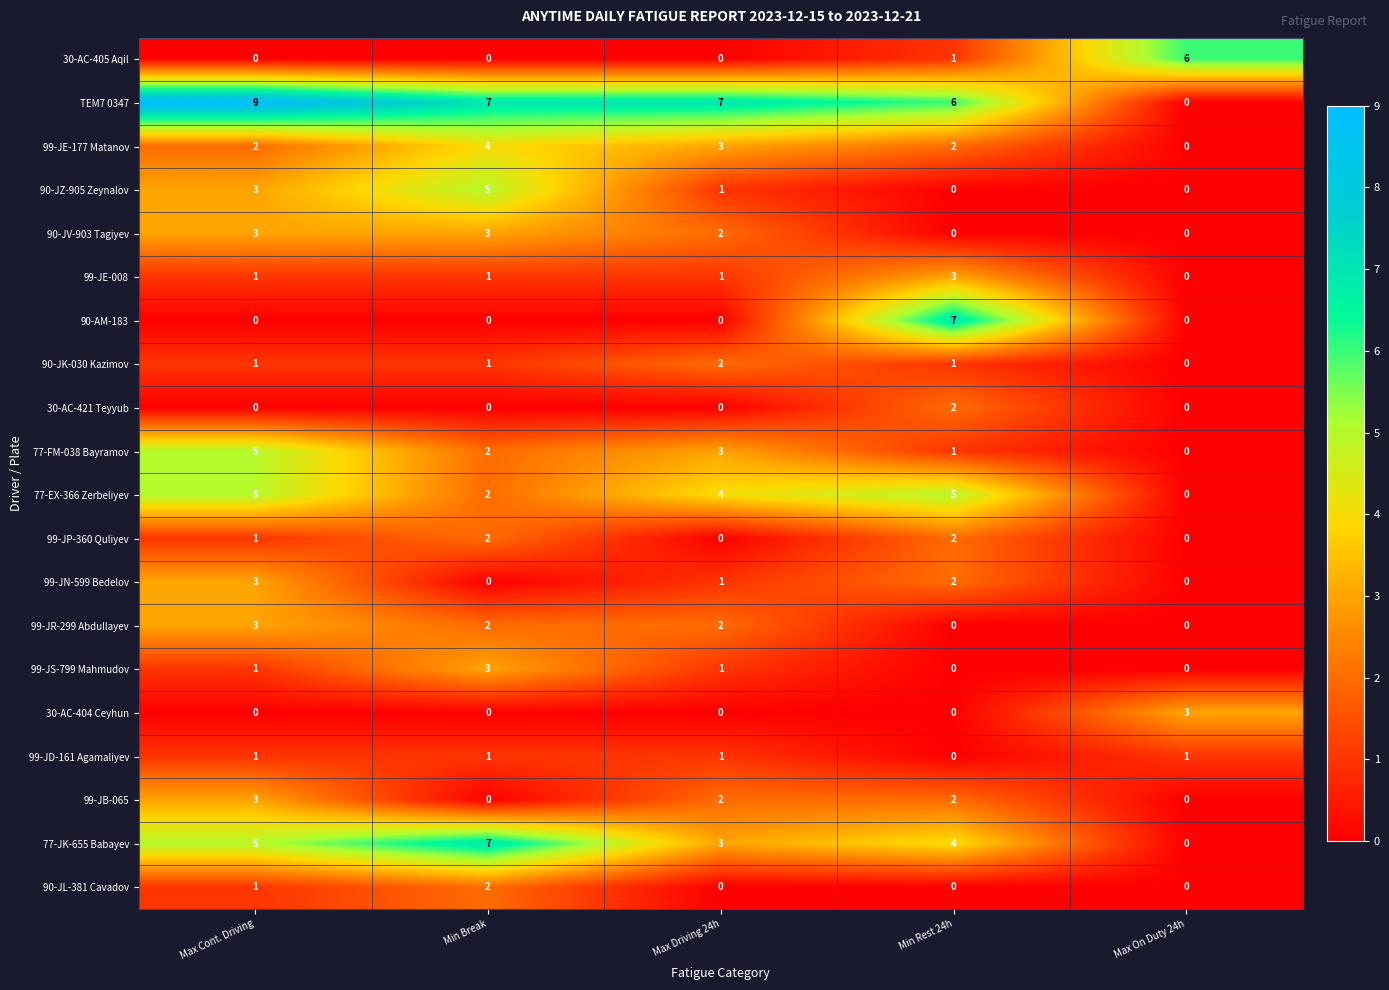

At which label is 77-FM-038 Bayramov closest to 2?

Min Break